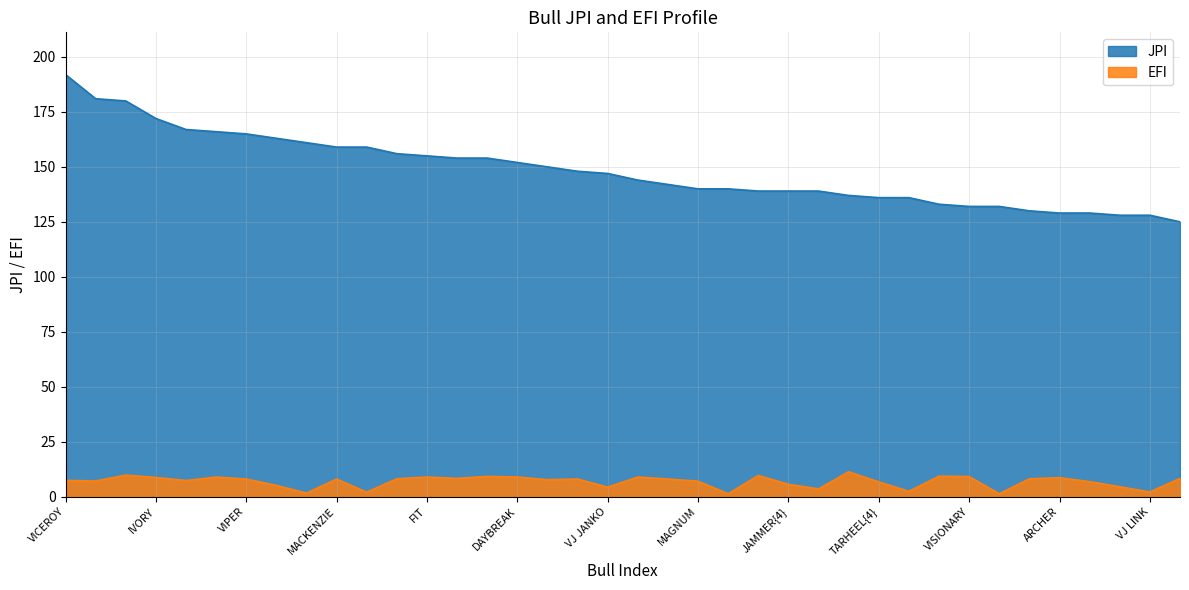

How many lines are shown in the chart?

2